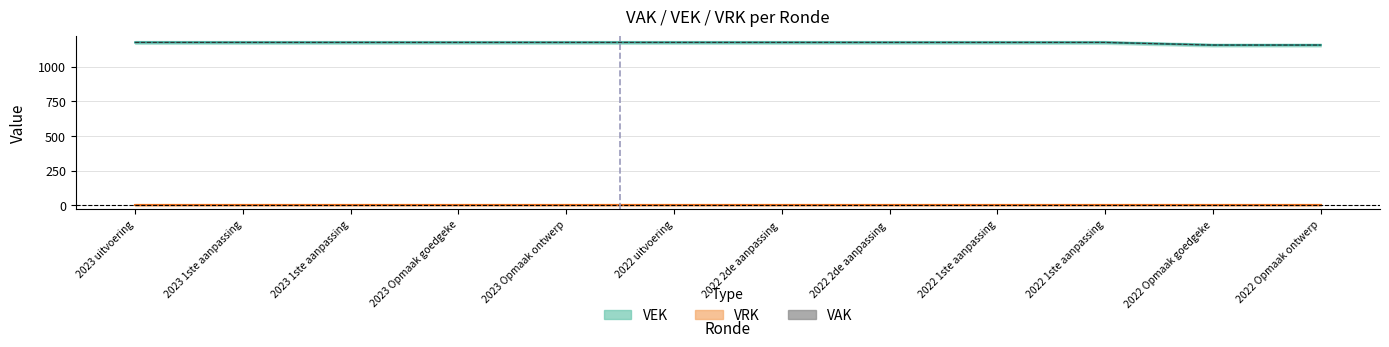

Reading left to right, extract all data points from this chart.

1175	1175	1175	1175	1175	1175	1175	1175	1175	1175	1156	1156